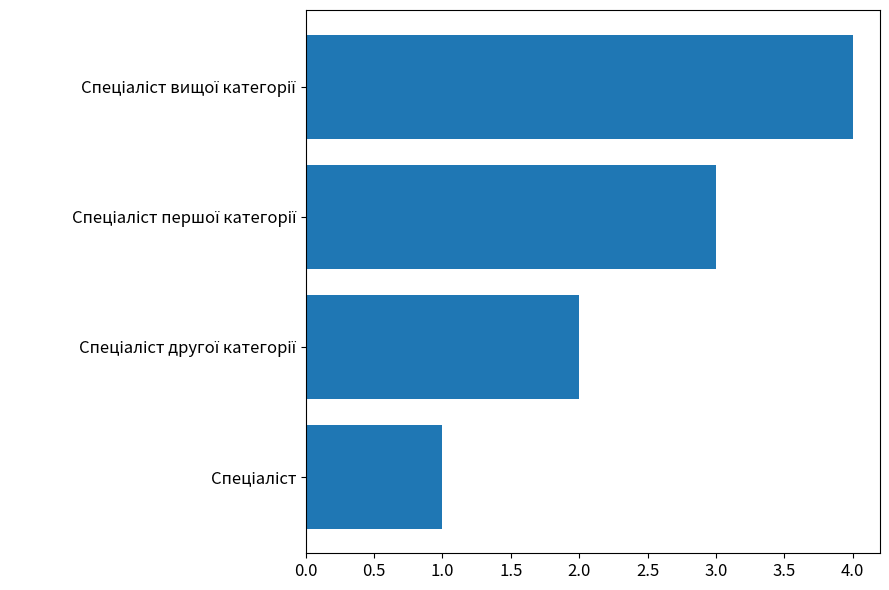

What is the difference between the maximum and minimum values?

3